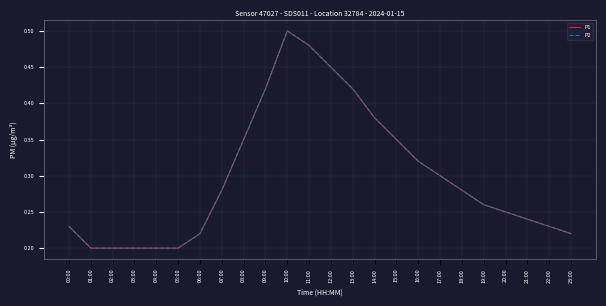

Is this an area chart (filled region under the line)?

No